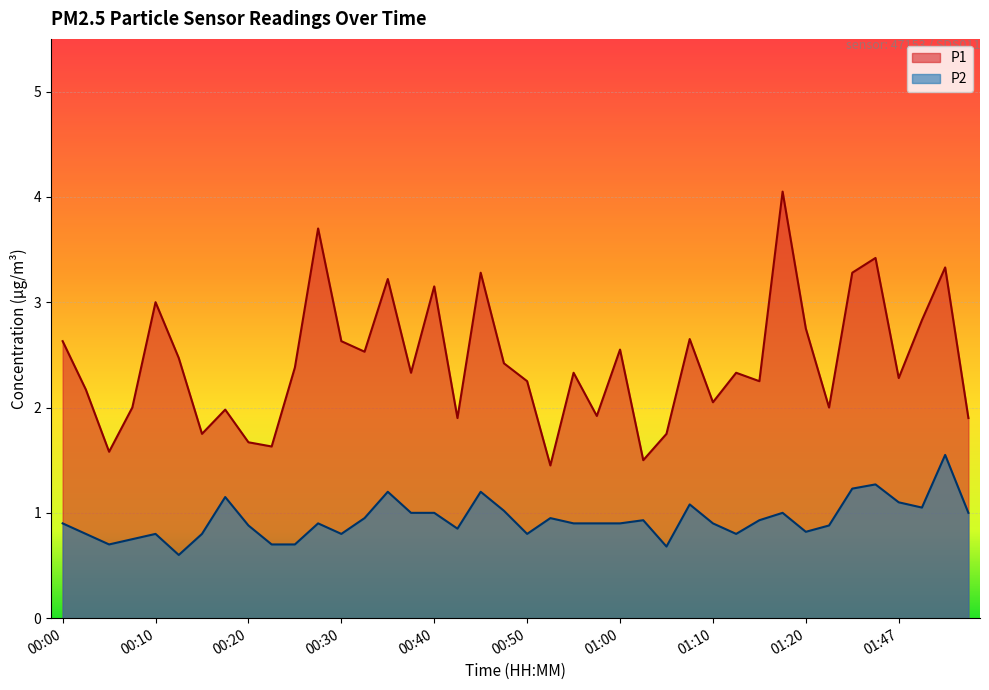

True or false: P1 and P2 intersect in this chart.

False